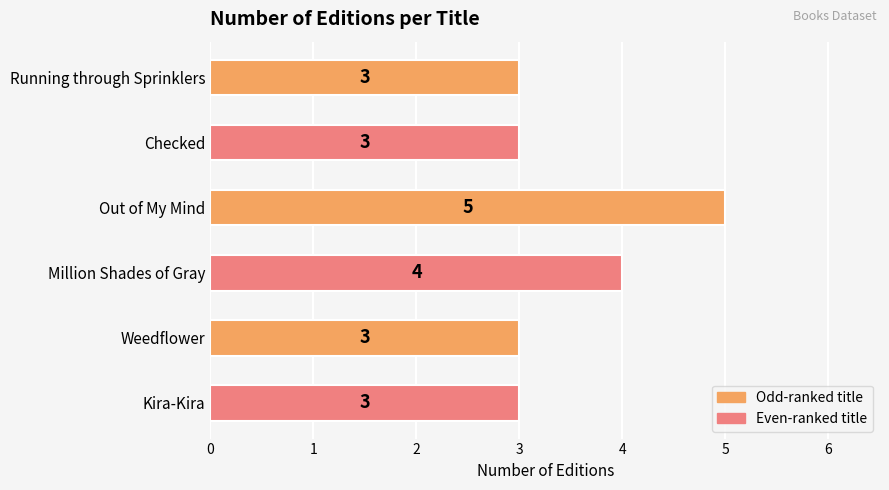

Is it true that the value at Running through Sprinklers is 1?

False